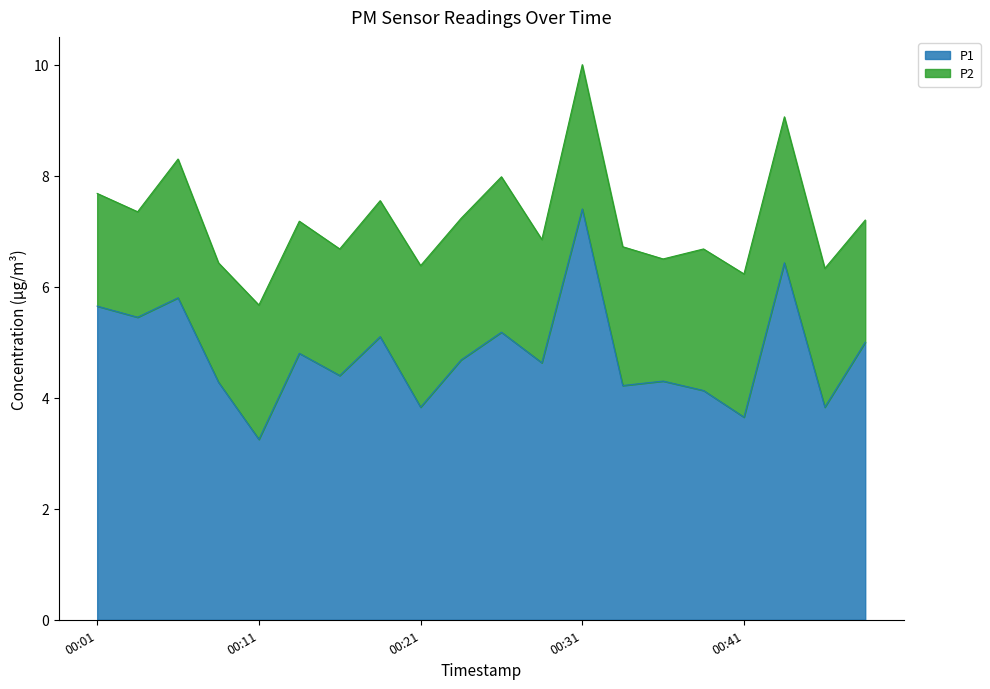

Which label corresponds to the largest value in the chart?

00:31